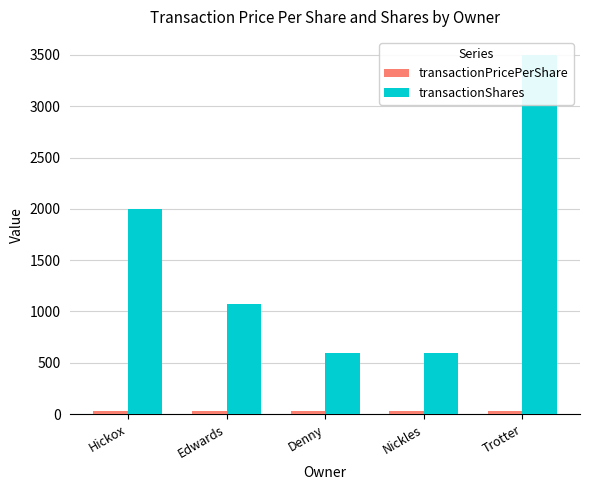

What is the sum of all transactionShares values?

7768.0